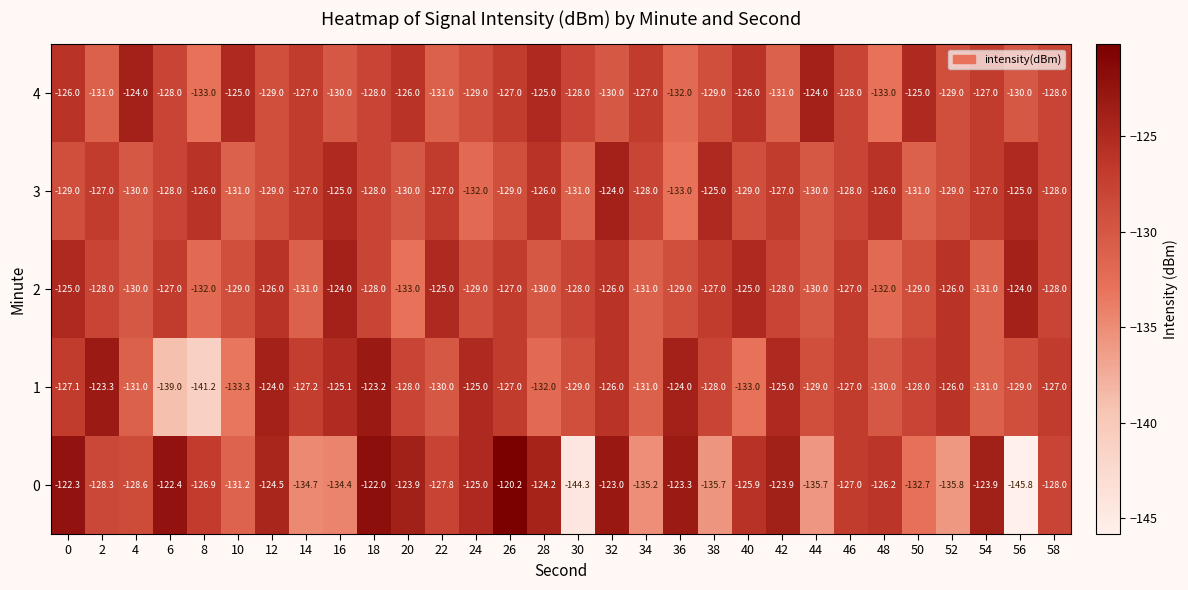

Which series has the largest range (max minus min)?

0